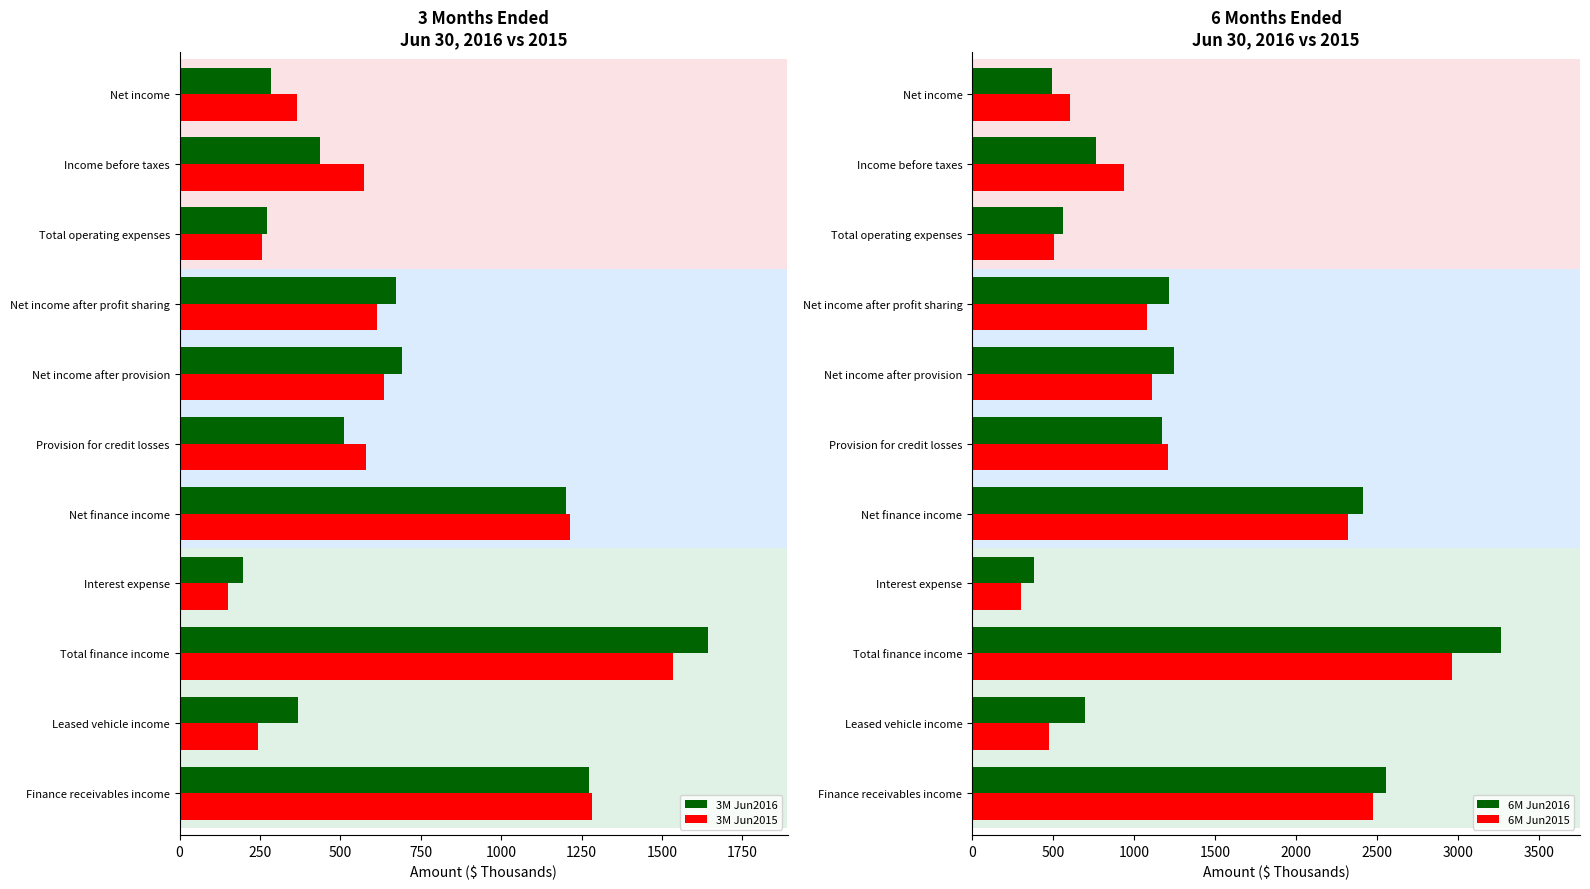

At which label does 3M Jun2016 reach its minimum?

Interest expense